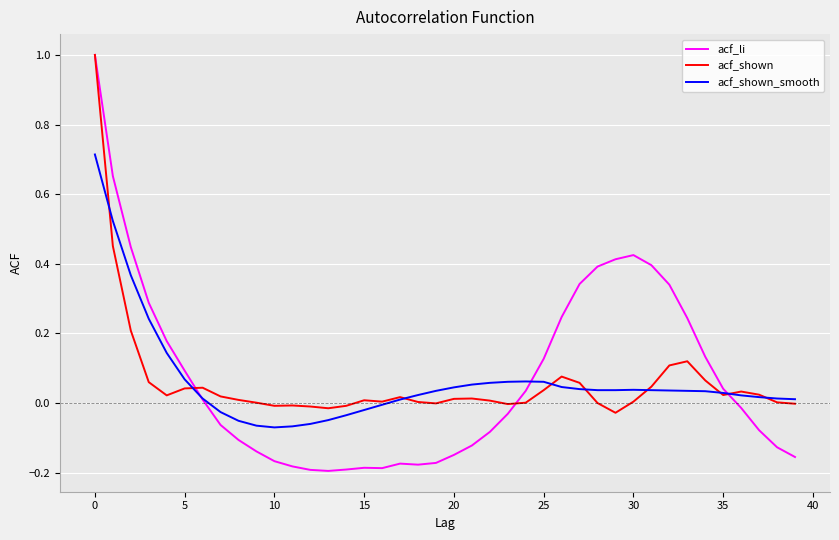

Which series has the largest range (max minus min)?

acf_li